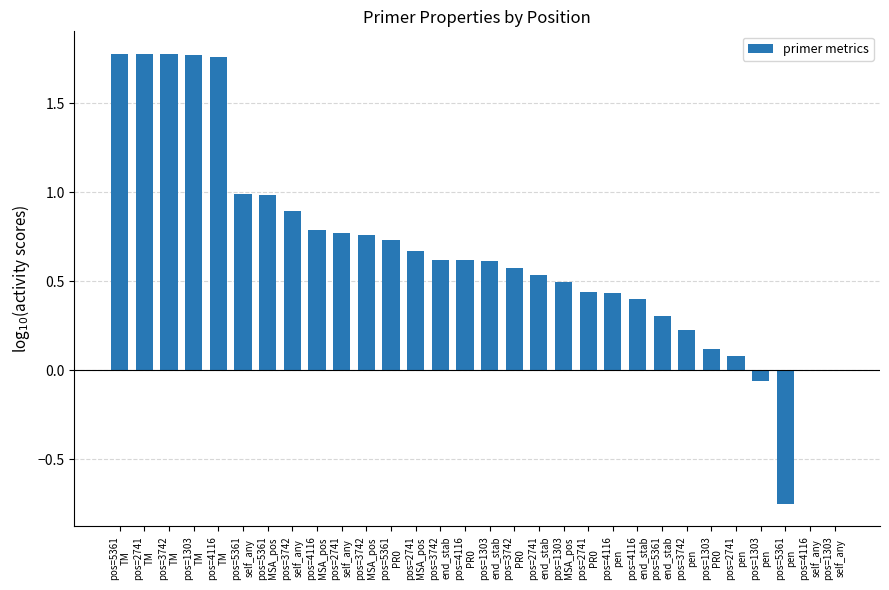

Between pos=2741
TM and pos=2741
end_stab, which is larger?

pos=2741
TM